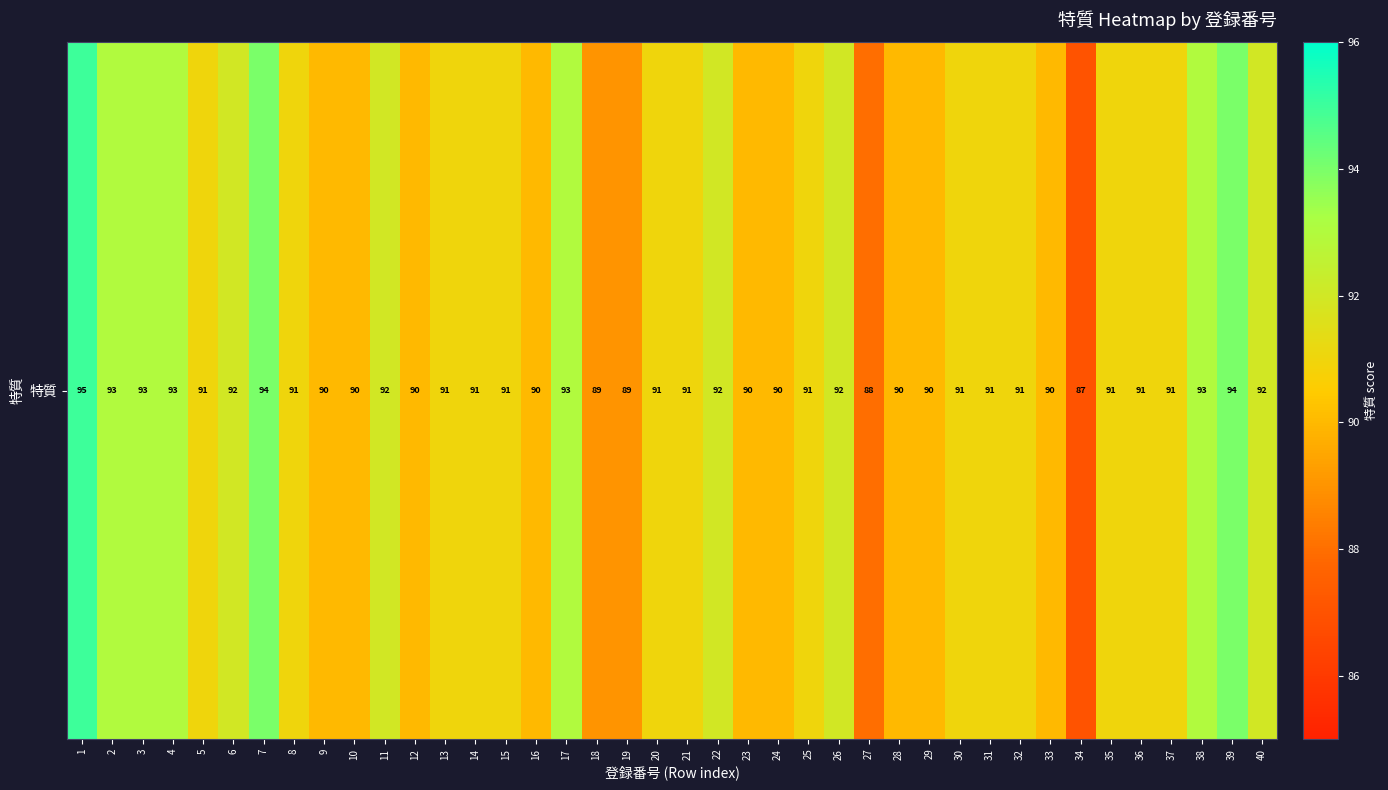

At which category does the chart reach its minimum across all series?

34